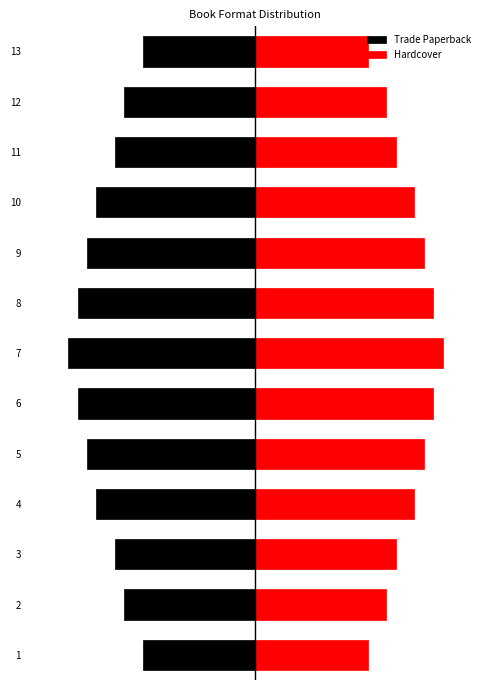

What is the sum of the Hardcover values at 5 and 8?

1.9